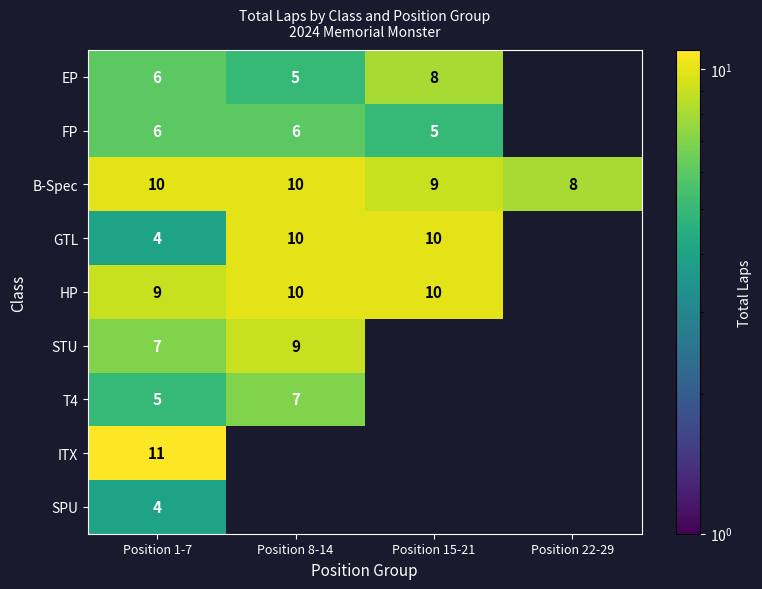

Count the B-Spec values in the range 9 to 10.

3